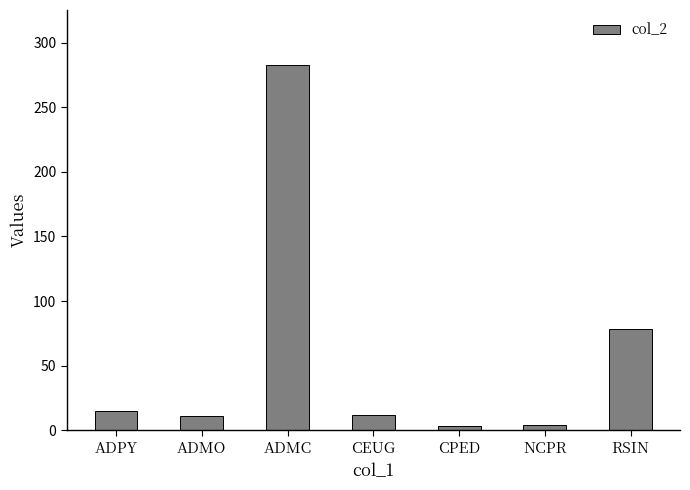

What is the change in value from ADPY to RSIN?

+63